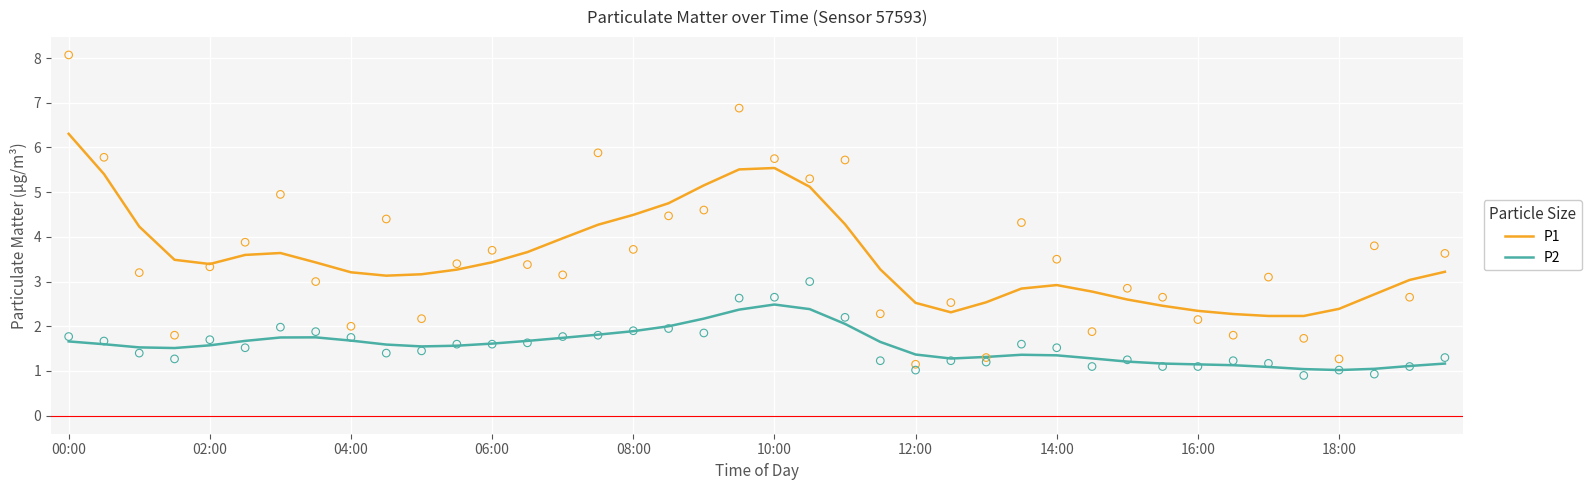

What are all the series names shown in the legend?

P1, P2